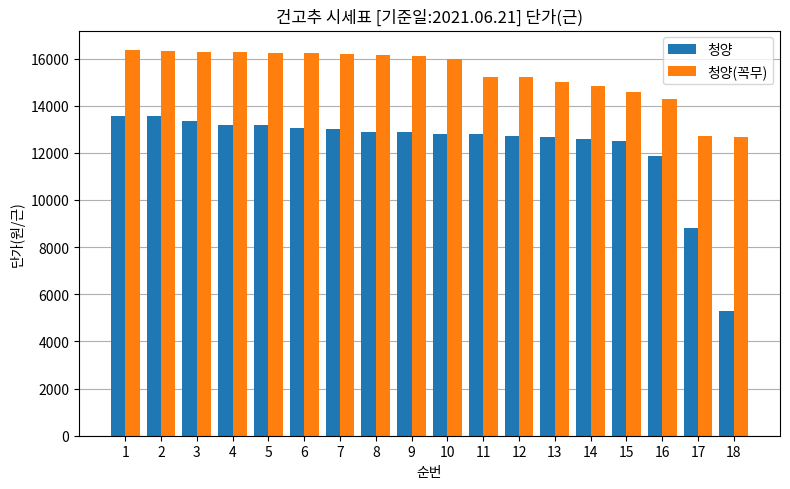

What is the maximum value for 청양?

13570